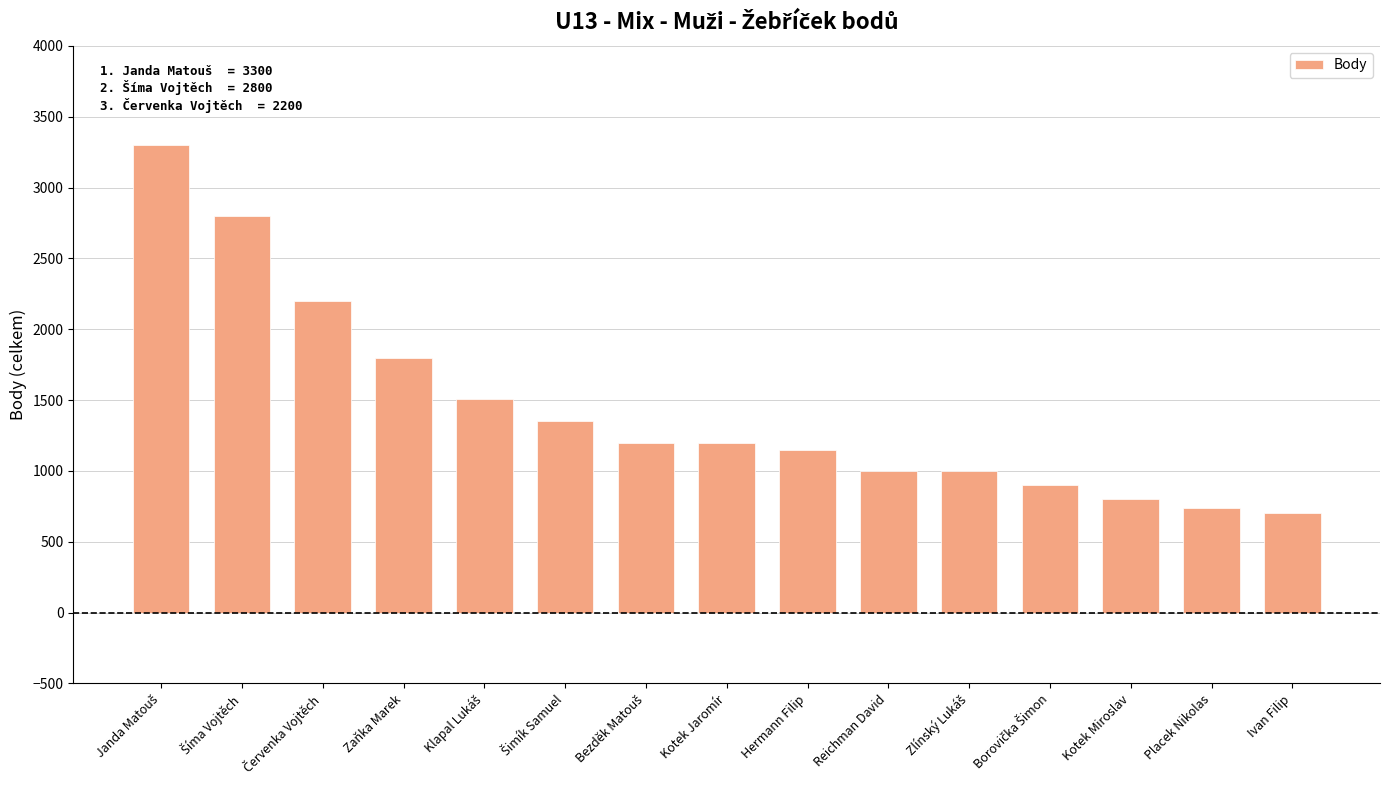

Approximately how many times larger is the value at Reichman David compared to Hermann Filip?

0.9